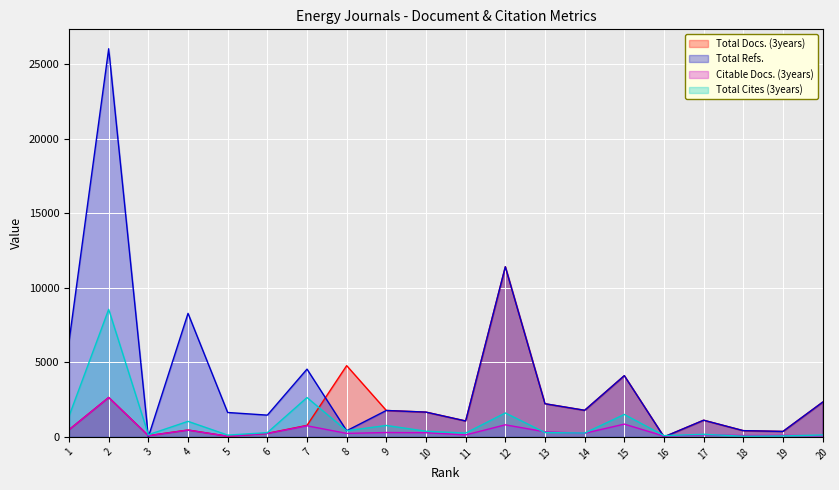

True or false: Citable Docs. (3years) has more than 1 points higher than both neighbors.

True